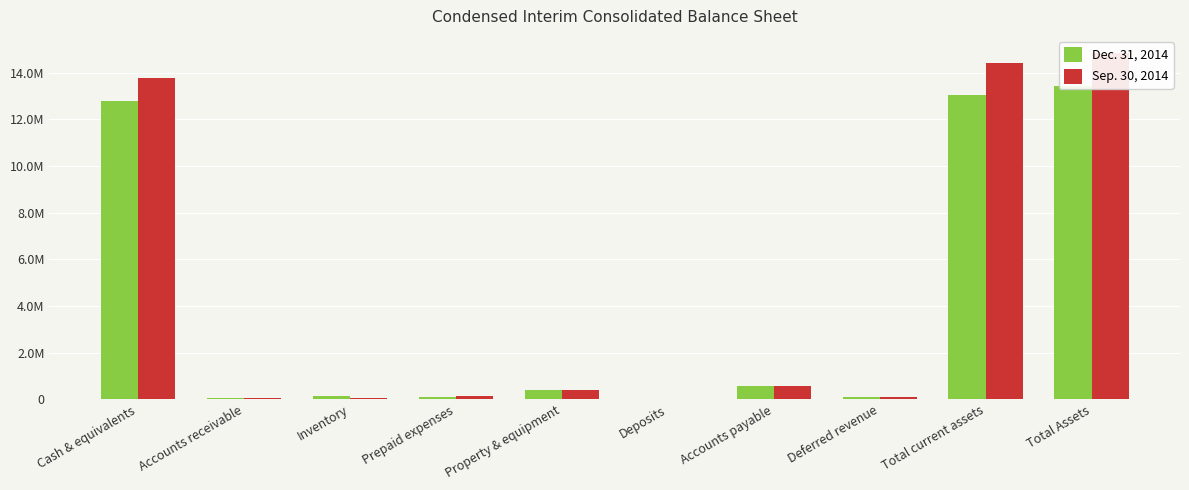

Rank the series at Total Assets from lowest to highest value.

Dec. 31, 2014, Sep. 30, 2014